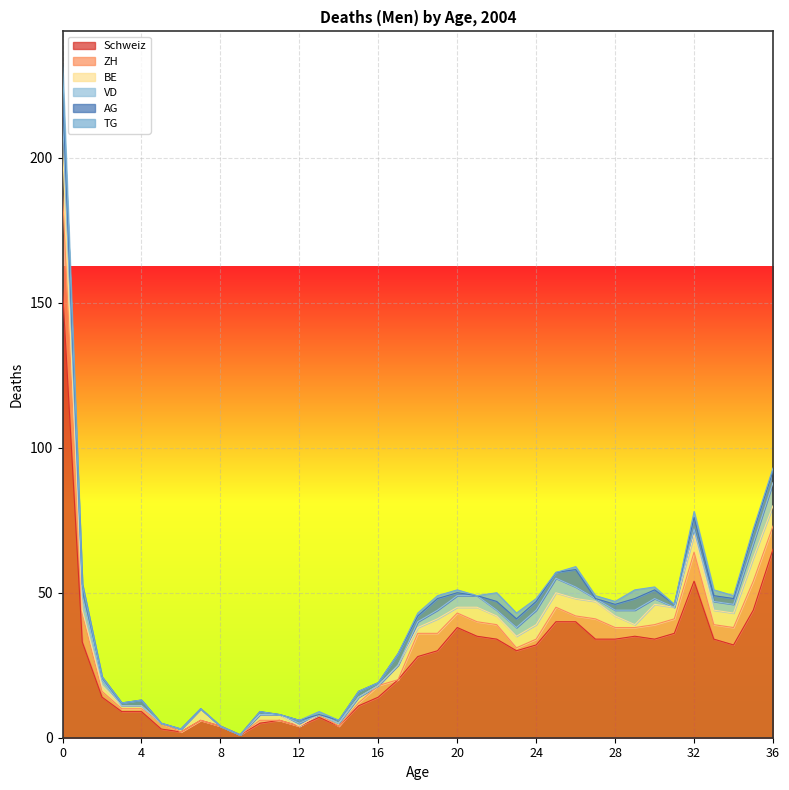

At 28, list the series in order from smallest to largest.

TG, VD, AG, ZH, BE, Schweiz